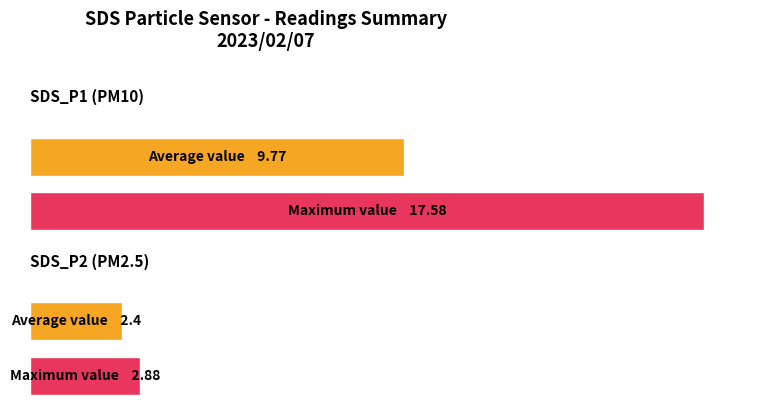

At 00:06, list the series in order from smallest to largest.

SDS_P2, SDS_P1